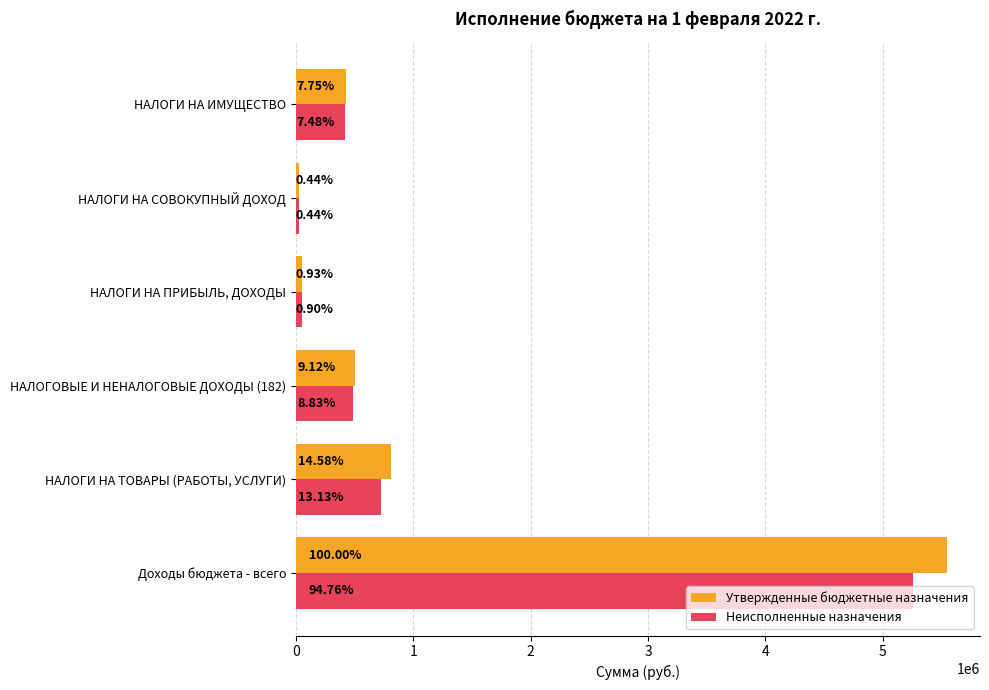

What are all the series names shown in the legend?

Утвержденные бюджетные назначения, Неисполненные назначения